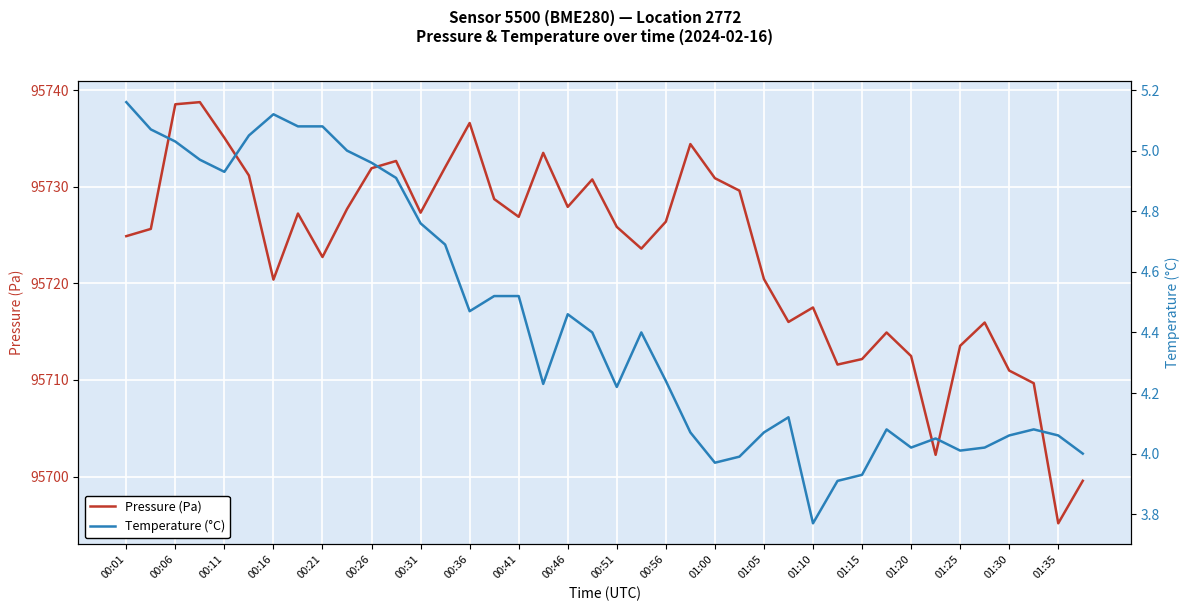

True or false: Pressure (Pa) has a value of 137974.9 at 00:36.

False